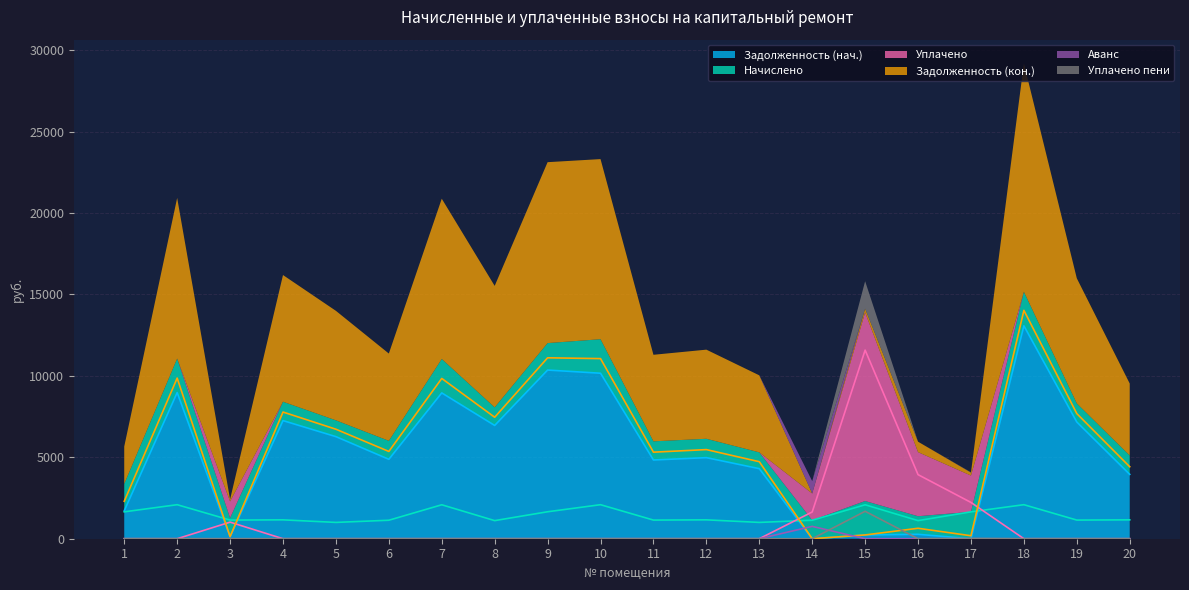

What is the difference between the maximum and minimum values in the Задолженность (нач.) series?

13073.3